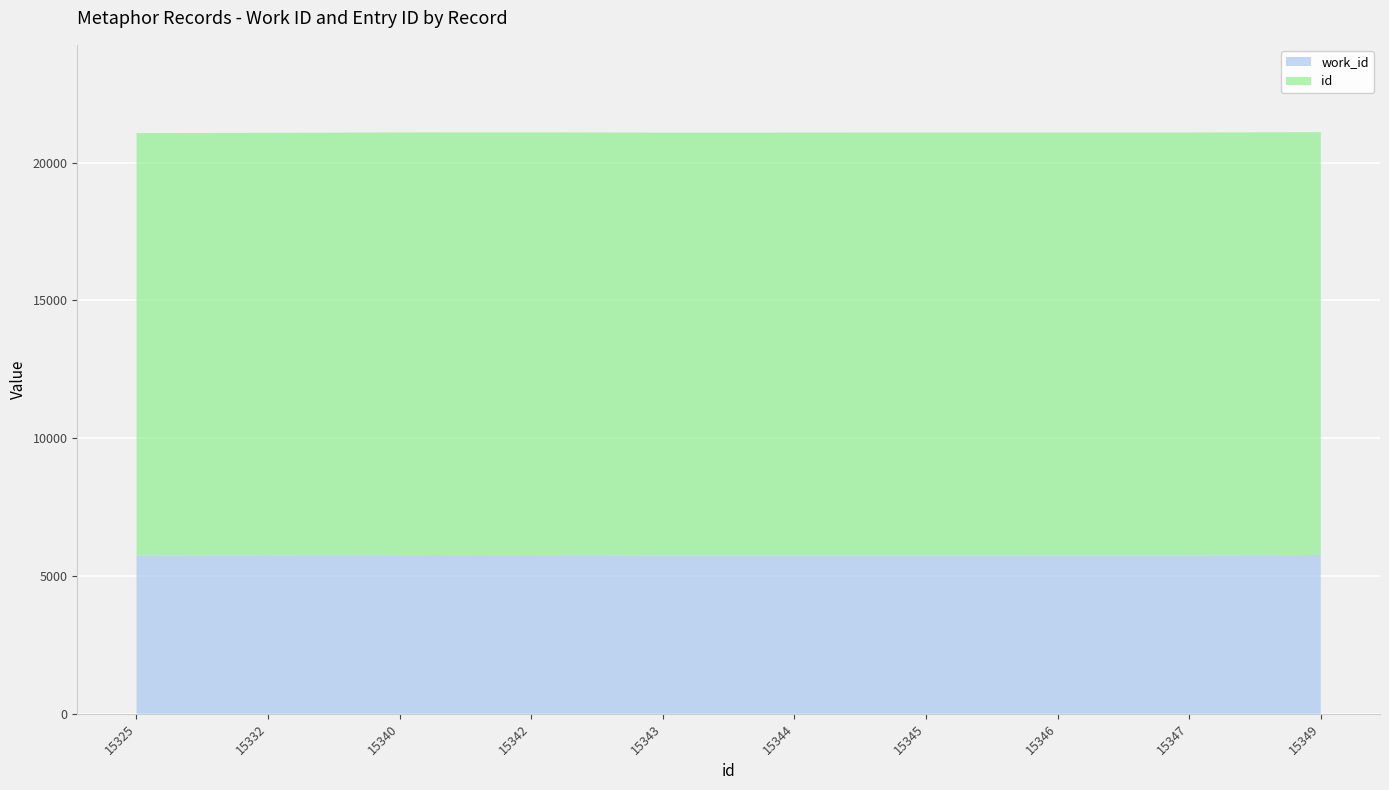

Reading left to right, what are all the values shown in this chart?

work_id: 5749	5752	5758	5760	5748	5748	5749	5748	5748	5762
id: 15325	15332	15340	15342	15343	15344	15345	15346	15347	15349